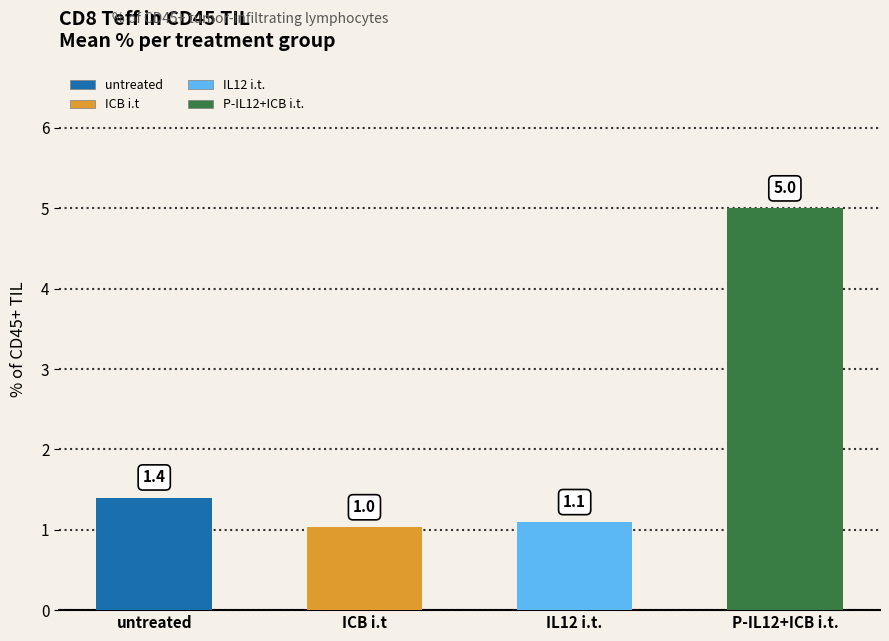

What is the average value?

2.1